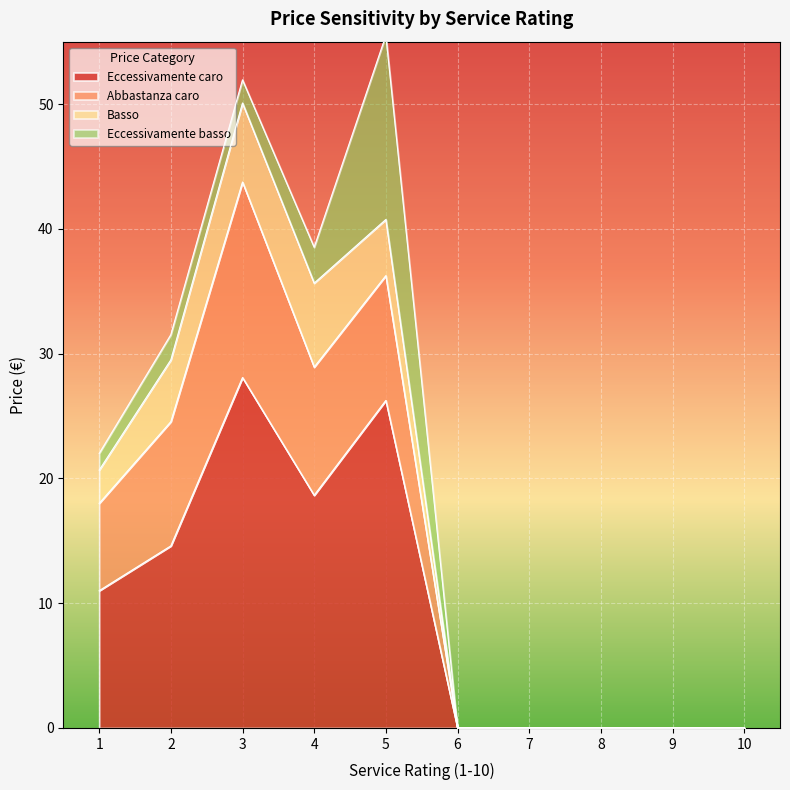

At which label does Eccessivamente caro reach its peak?

3